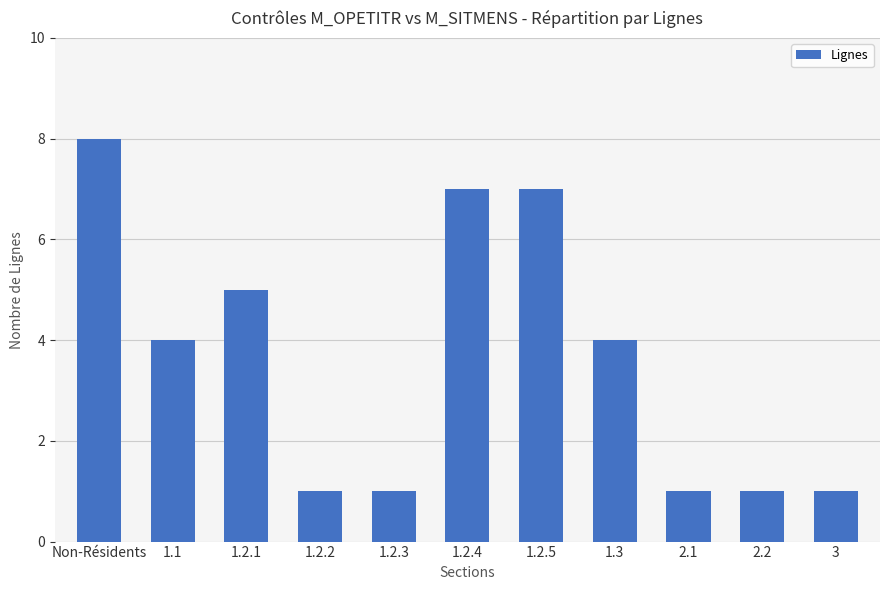

The value at 1.1 is 5. True or false?

False